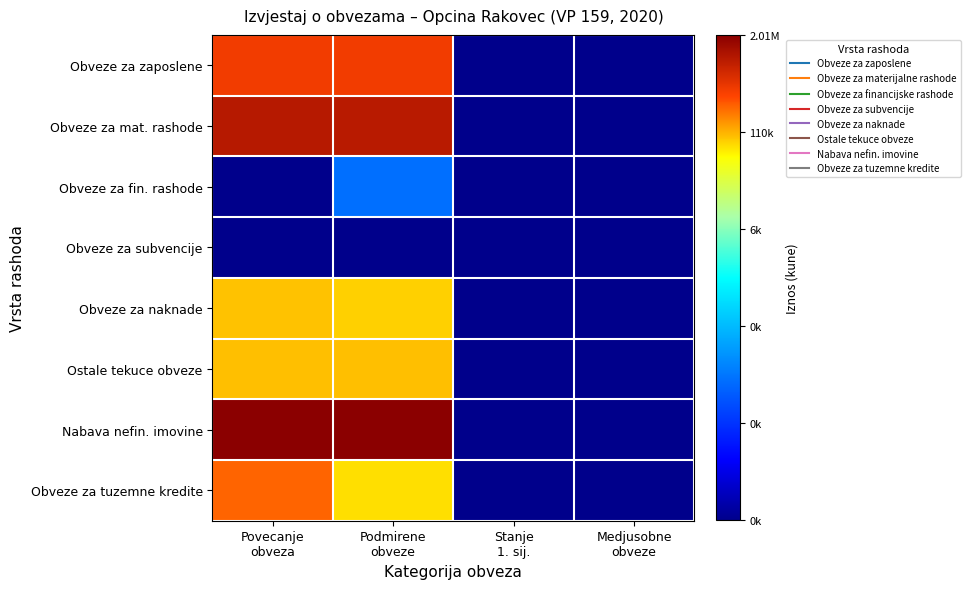

Rank the series by their maximum value, from highest to lowest.

Nabava nefin. imovine, Obveze za mat. rashode, Obveze za zaposlene, Obveze za tuzemne kredite, Ostale tekuce obveze, Obveze za naknade, Obveze za fin. rashode, Obveze za subvencije